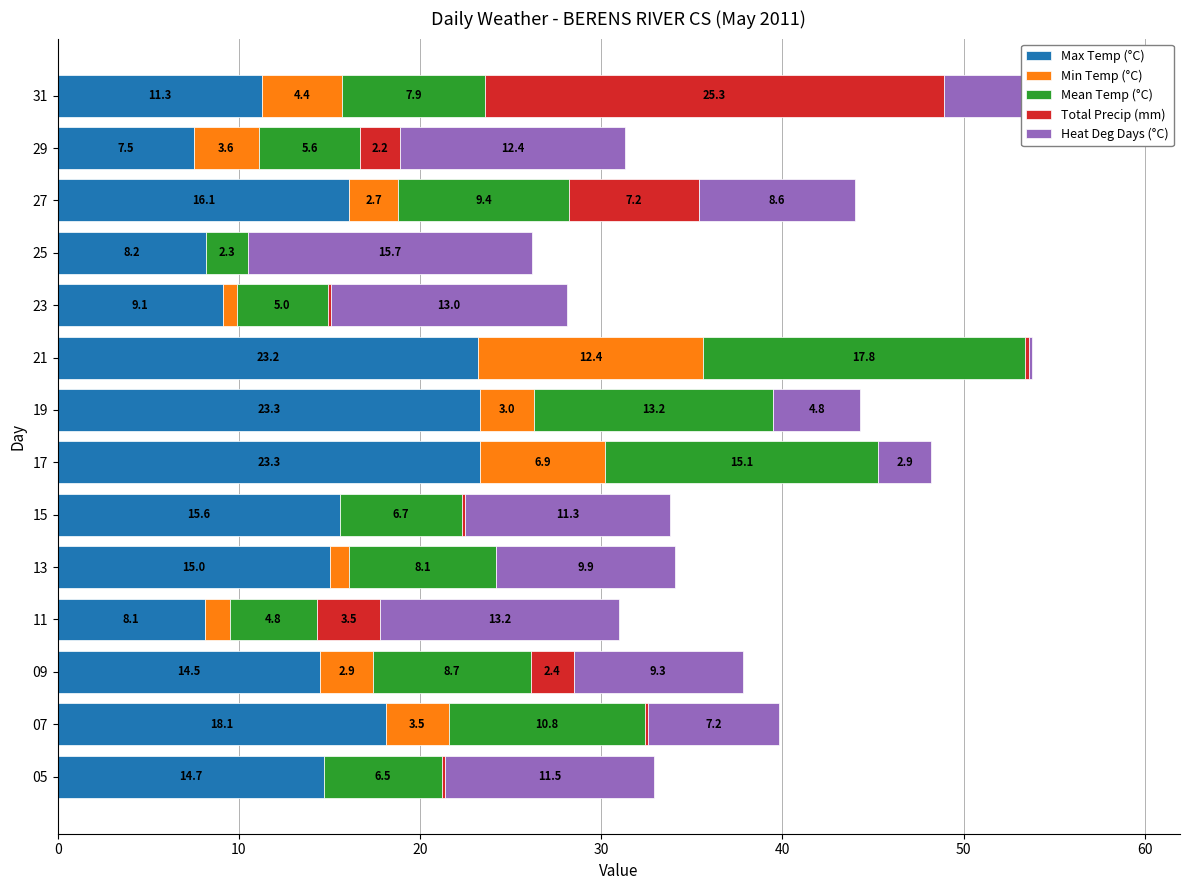

What are all the series names shown in the legend?

Max Temp (°C), Min Temp (°C), Mean Temp (°C), Total Precip (mm), Heat Deg Days (°C)